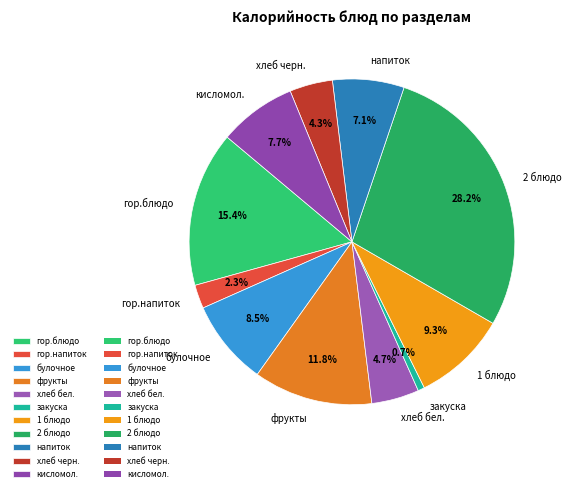

To the nearest percent, what portion does фрукты represent?

12%